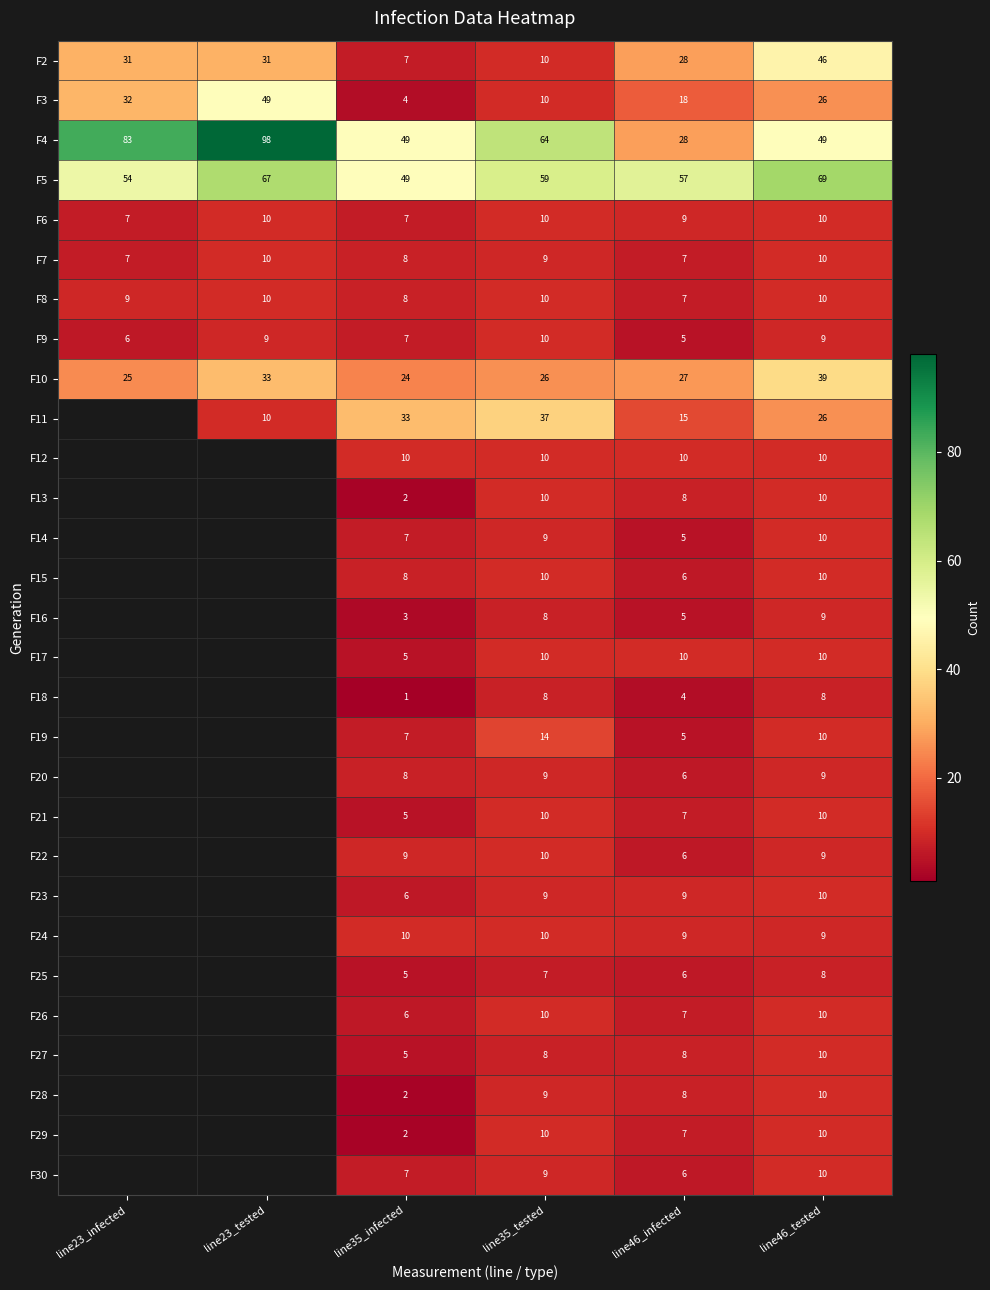

True or false: F14 has a value of 13 at line35_tested.

False